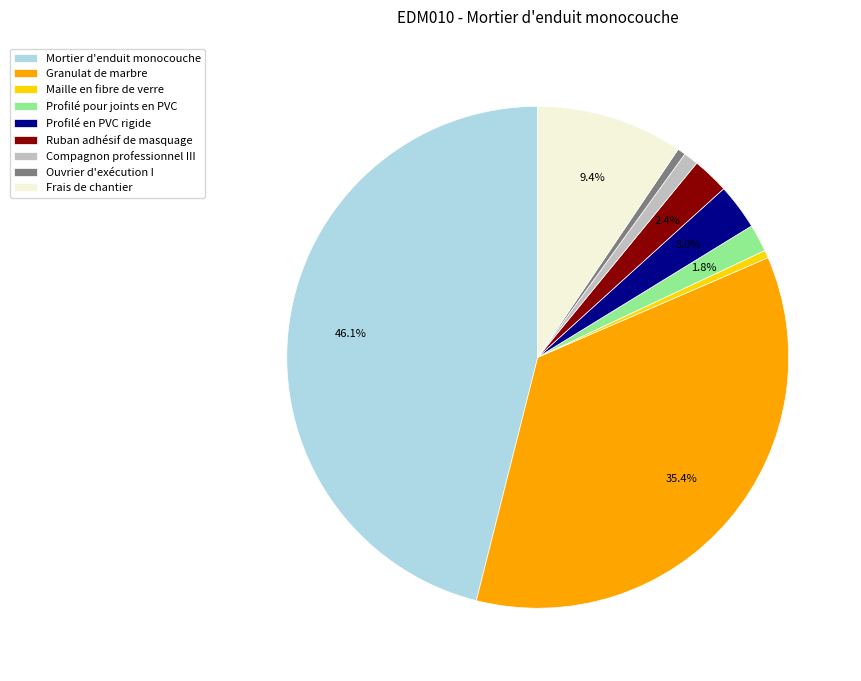

What percentage is NOT represented by Mortier d'enduit monocouche?

53.9%